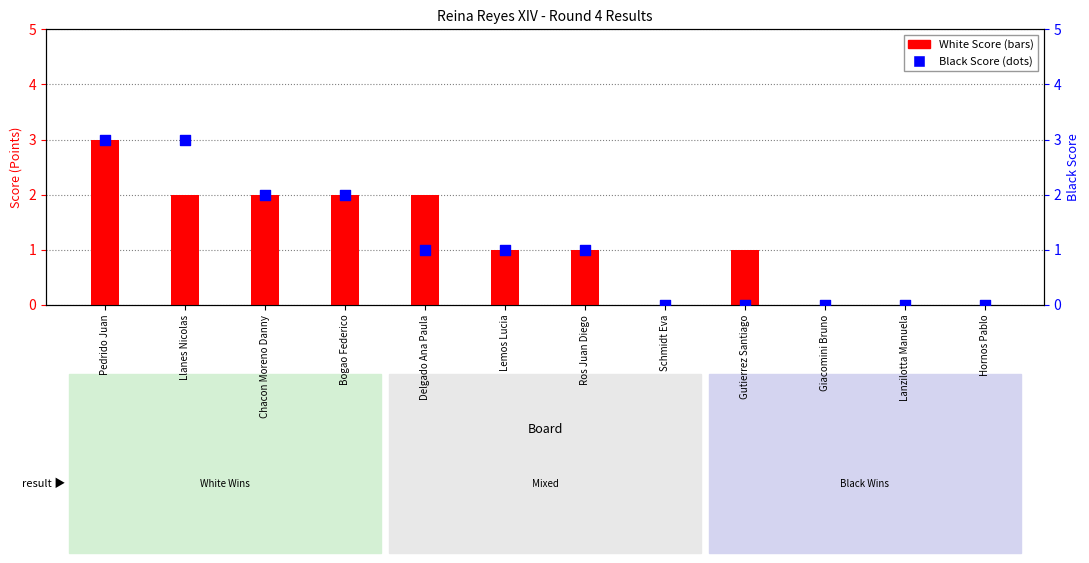

At how many categories does at least one series exceed 0?

8